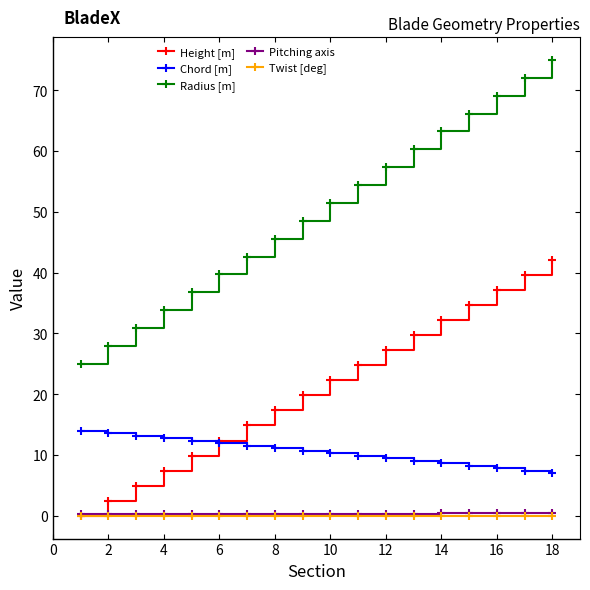

What are all the series names shown in the legend?

Height [m], Chord [m], Radius [m], Pitching axis, Twist [deg]